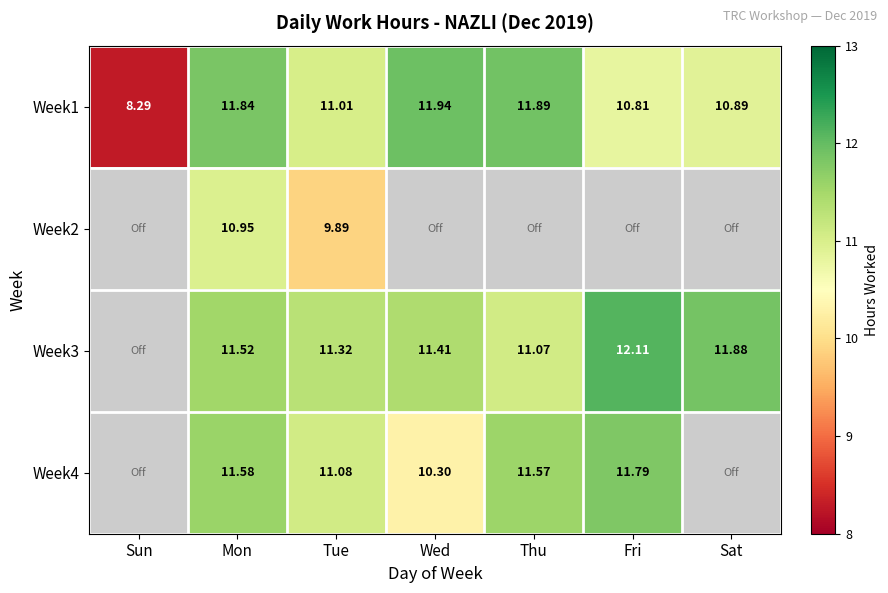

At how many categories does at least one series exceed 10?

6